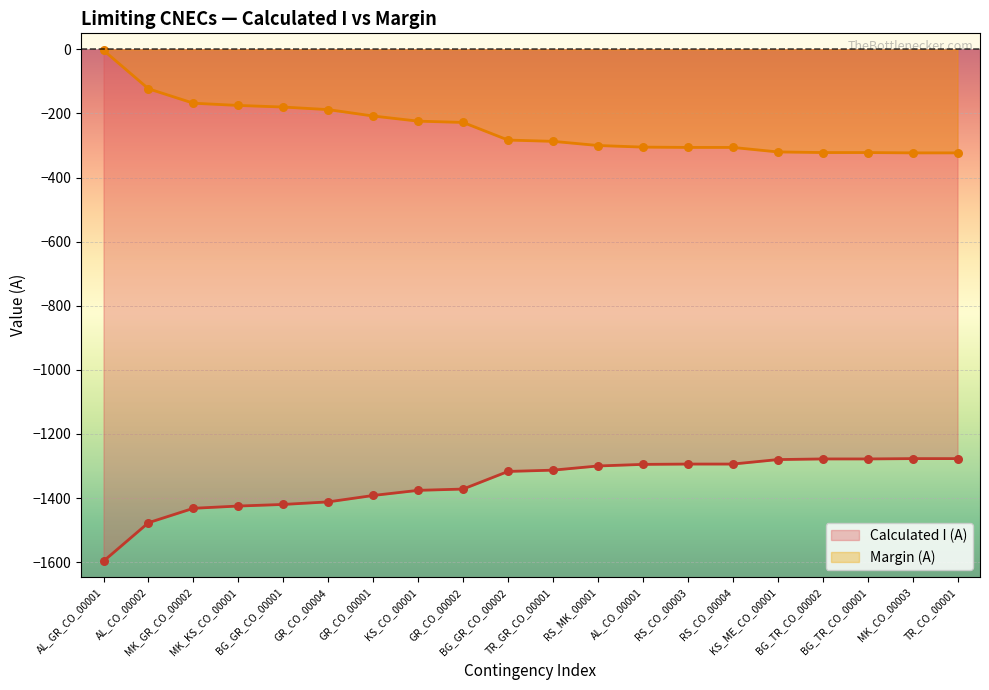

What are all the series names shown in the legend?

Calculated I (A), Margin (A)